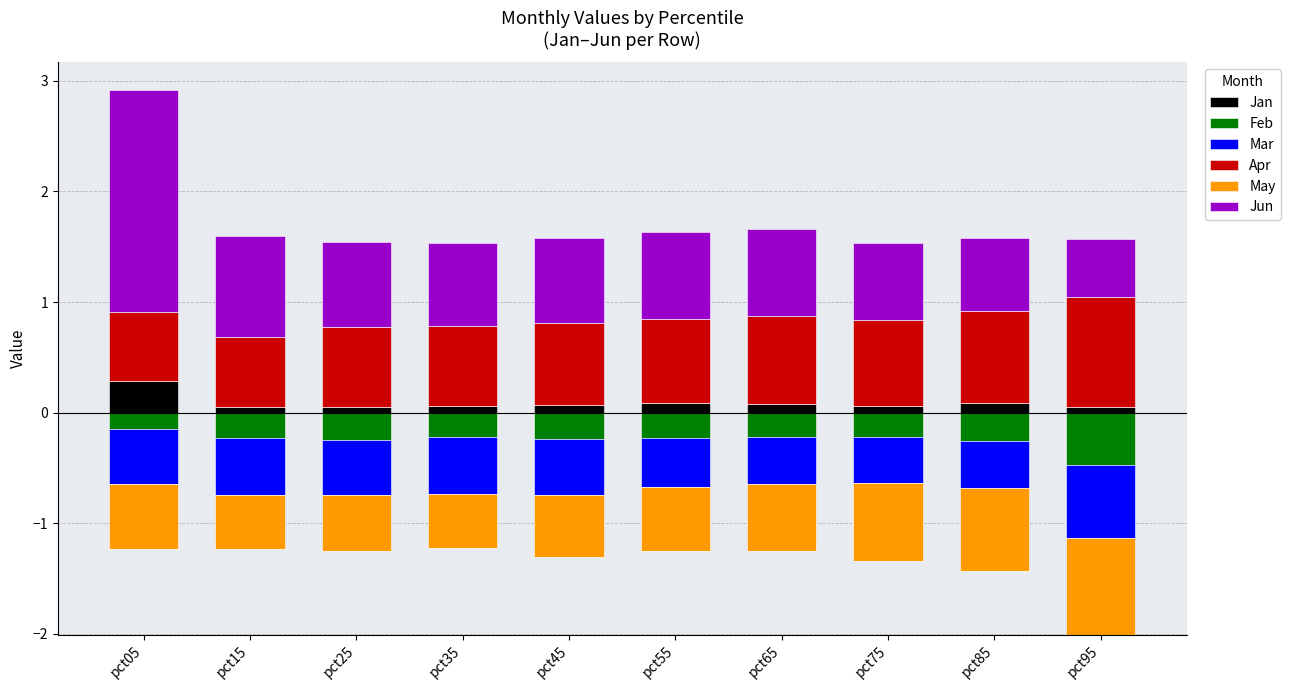

At which category is the sum across all series the highest?

pct05